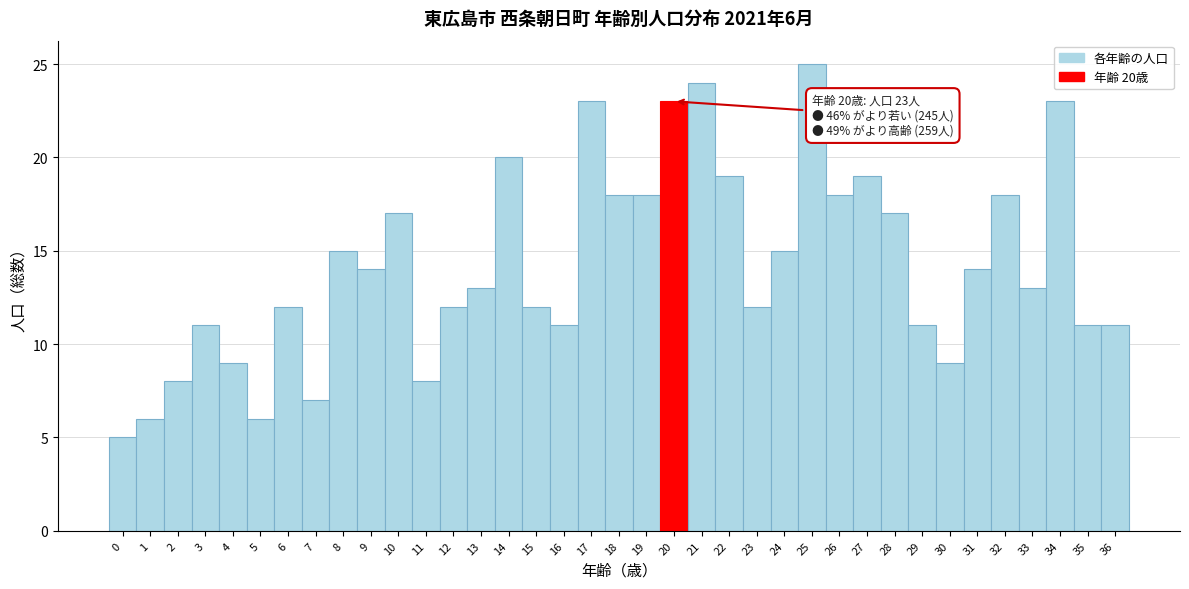

Over which range of the x-axis is the bar tallest?

24.5 to 25.5